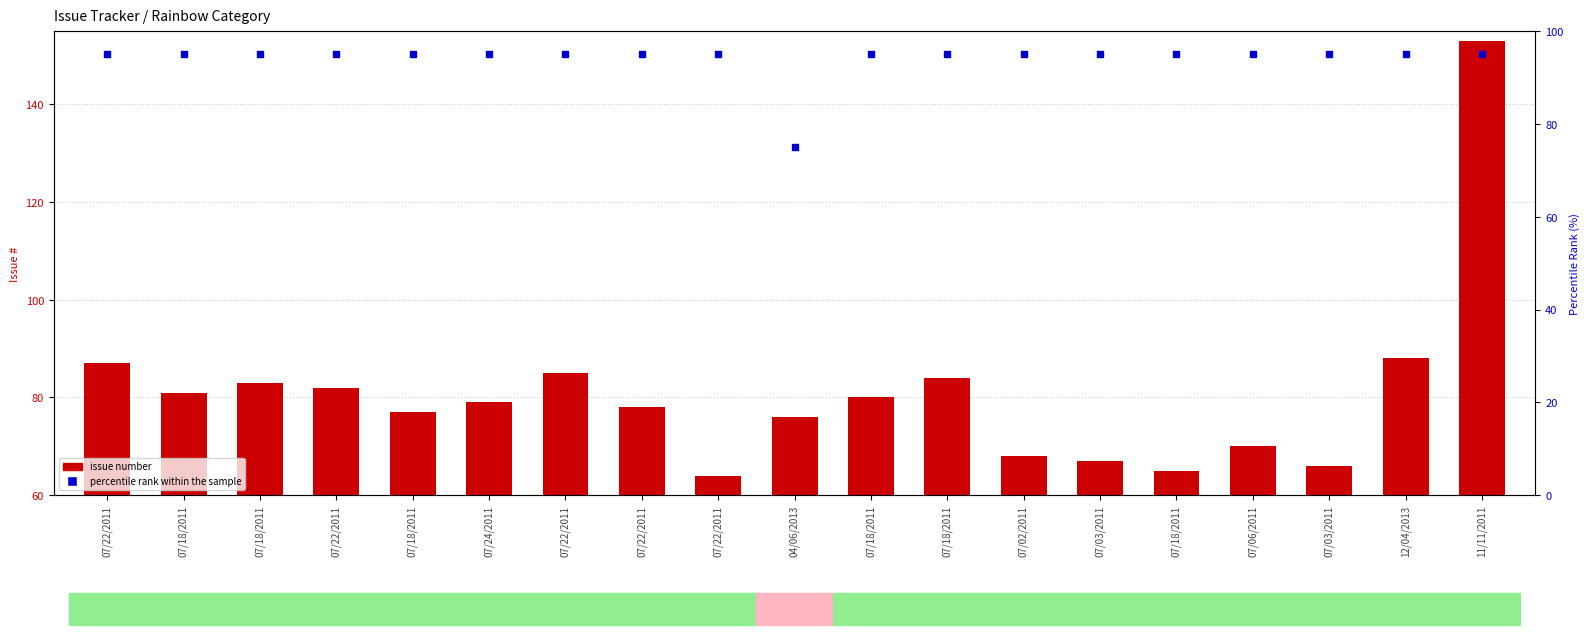

Which series has the largest total across all categories?

percentile rank within the sample